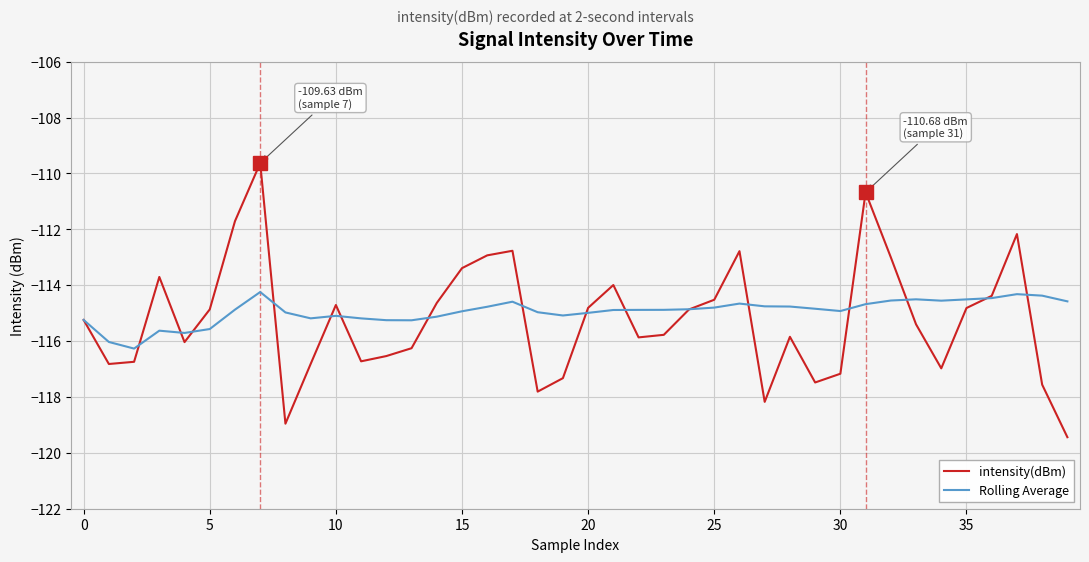

Which series has the largest range (max minus min)?

intensity(dBm)